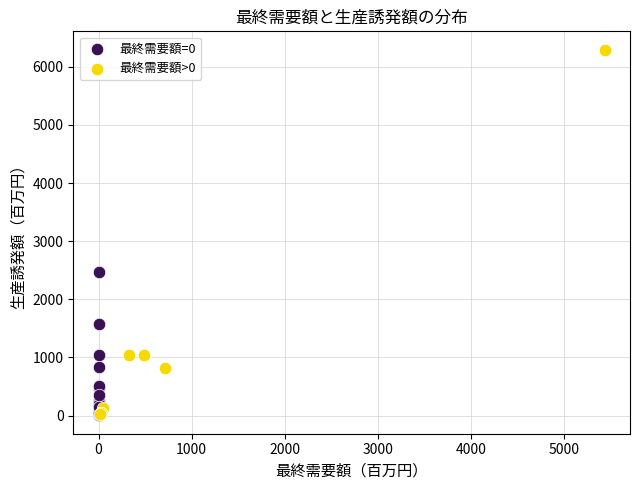

Which series contains the highest Y value?

最終需要額>0